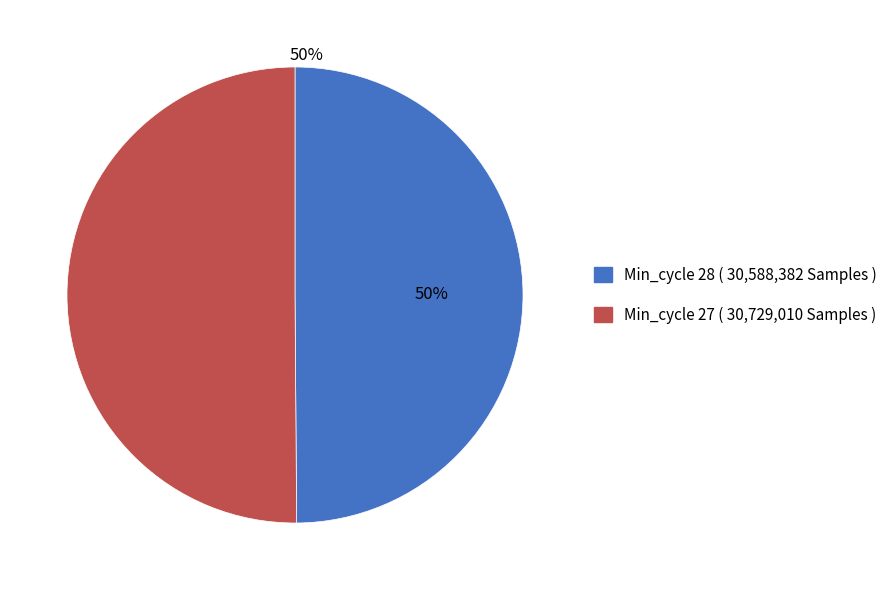

To the nearest percent, what is the average slice percentage?

50%